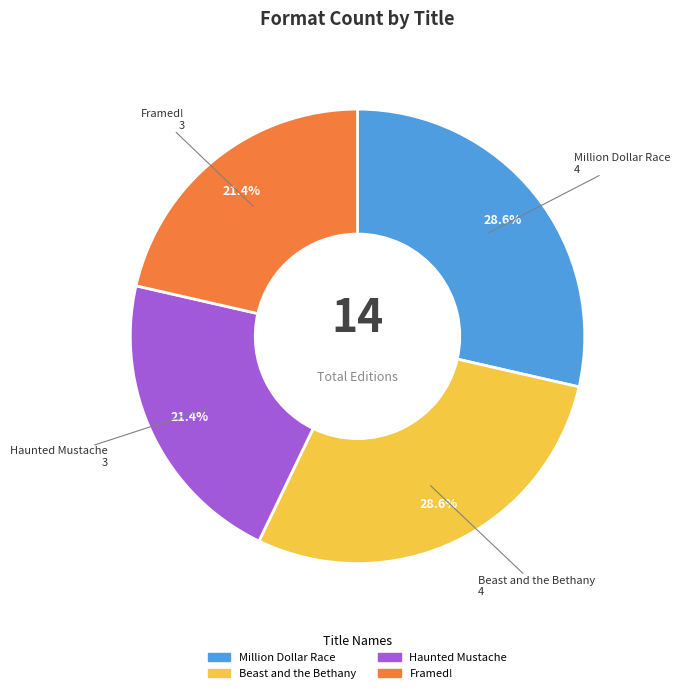

Is there any slice that represents more than half of the pie?

No